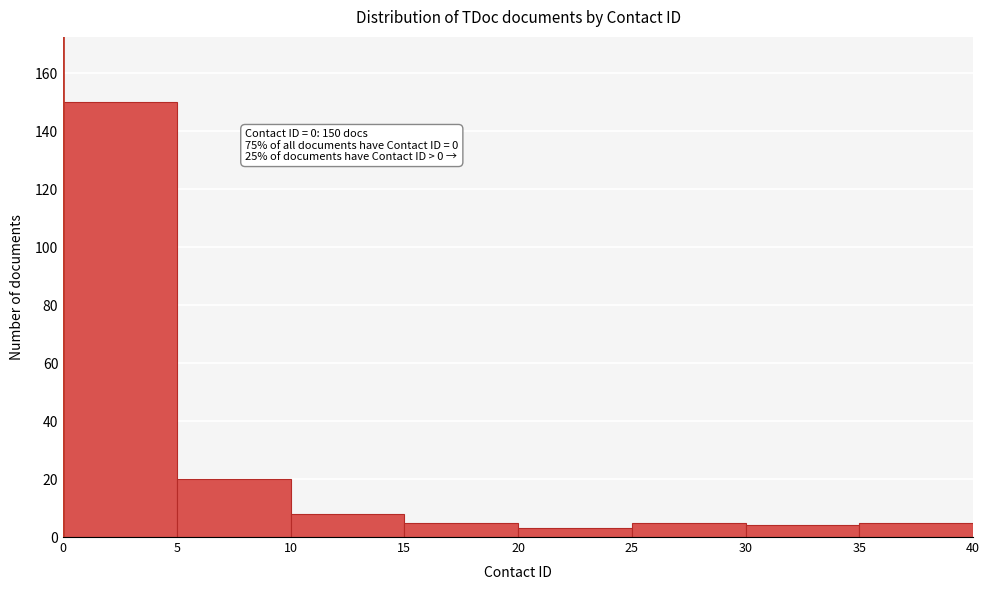

Which range on the x-axis has the tallest bar?

0 to 5